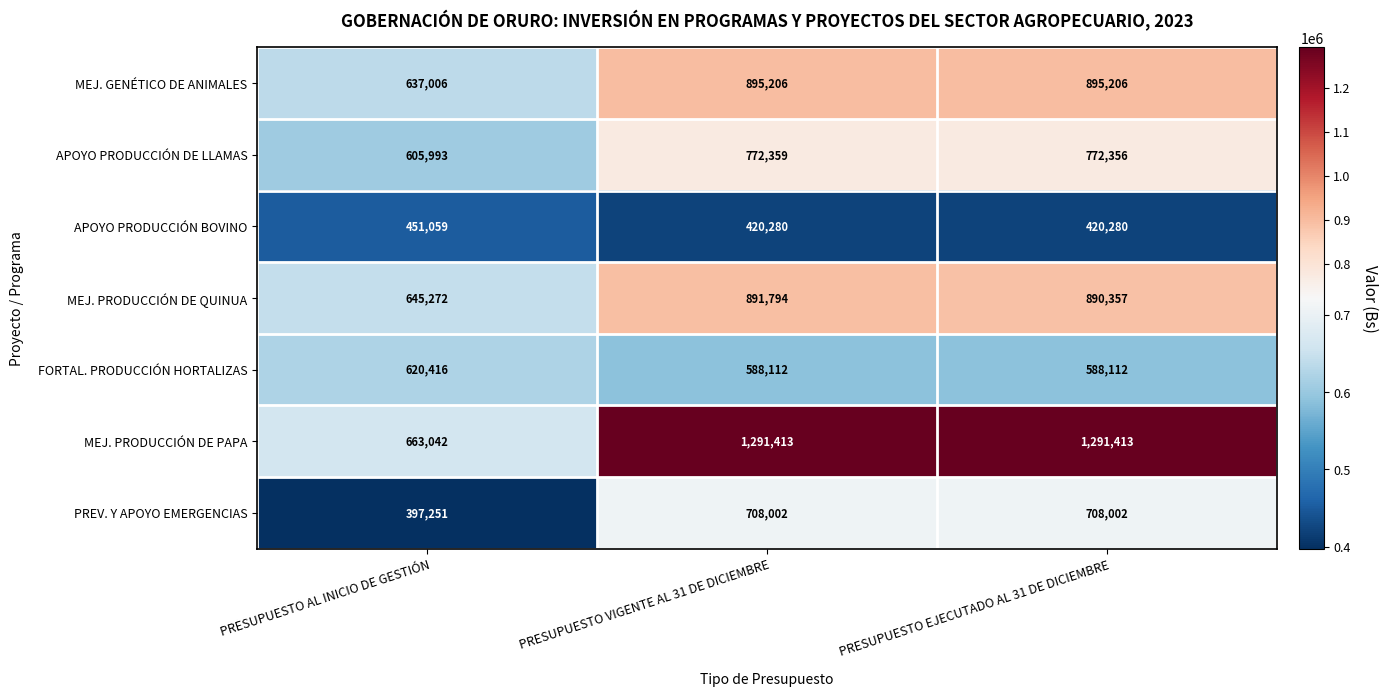

Reading left to right, transcribe all the data shown in this chart.

MEJ. GENÉTICO DE ANIMALES: PRESUPUESTO AL INICIO DE GESTIÓN=637006	PRESUPUESTO VIGENTE AL 31 DE DICIEMBRE=895206	PRESUPUESTO EJECUTADO AL 31 DE DICIEMBRE=895206
APOYO PRODUCCIÓN DE LLAMAS: PRESUPUESTO AL INICIO DE GESTIÓN=605993	PRESUPUESTO VIGENTE AL 31 DE DICIEMBRE=772359	PRESUPUESTO EJECUTADO AL 31 DE DICIEMBRE=772356
APOYO PRODUCCIÓN BOVINO: PRESUPUESTO AL INICIO DE GESTIÓN=451059	PRESUPUESTO VIGENTE AL 31 DE DICIEMBRE=420280	PRESUPUESTO EJECUTADO AL 31 DE DICIEMBRE=420280
MEJ. PRODUCCIÓN DE QUINUA: PRESUPUESTO AL INICIO DE GESTIÓN=645272	PRESUPUESTO VIGENTE AL 31 DE DICIEMBRE=891794	PRESUPUESTO EJECUTADO AL 31 DE DICIEMBRE=890357
FORTAL. PRODUCCIÓN HORTALIZAS: PRESUPUESTO AL INICIO DE GESTIÓN=620416	PRESUPUESTO VIGENTE AL 31 DE DICIEMBRE=588112	PRESUPUESTO EJECUTADO AL 31 DE DICIEMBRE=588112
MEJ. PRODUCCIÓN DE PAPA: PRESUPUESTO AL INICIO DE GESTIÓN=663042	PRESUPUESTO VIGENTE AL 31 DE DICIEMBRE=1291413	PRESUPUESTO EJECUTADO AL 31 DE DICIEMBRE=1291413
PREV. Y APOYO EMERGENCIAS: PRESUPUESTO AL INICIO DE GESTIÓN=397251	PRESUPUESTO VIGENTE AL 31 DE DICIEMBRE=708002	PRESUPUESTO EJECUTADO AL 31 DE DICIEMBRE=708002